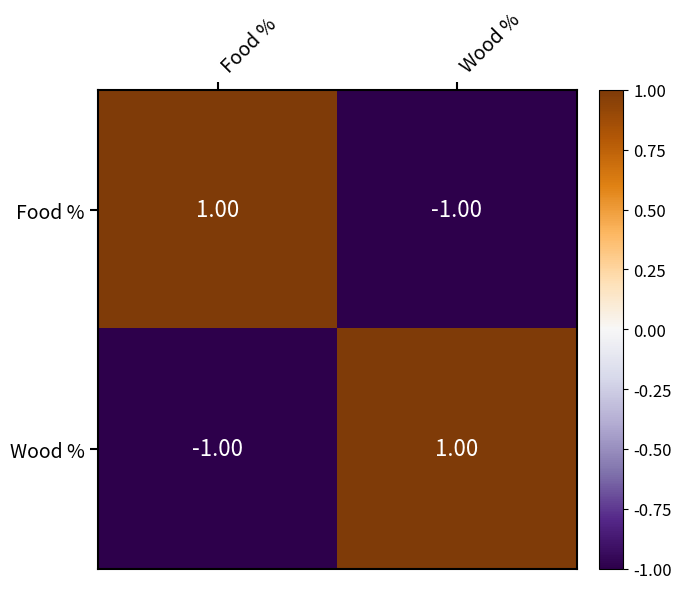

At which label does Wood % reach its peak?

Wood %